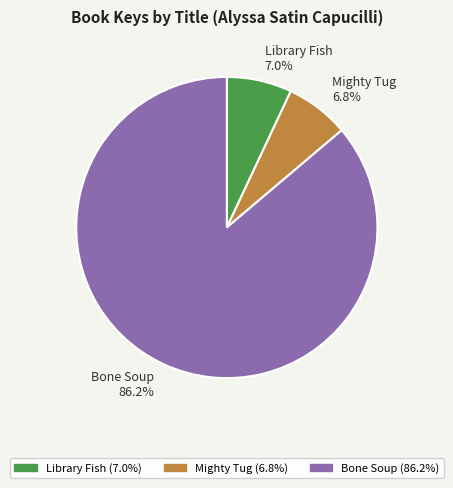

Which has a higher value, Bone Soup 86.2% or Mighty Tug 6.8%?

Bone Soup 86.2%